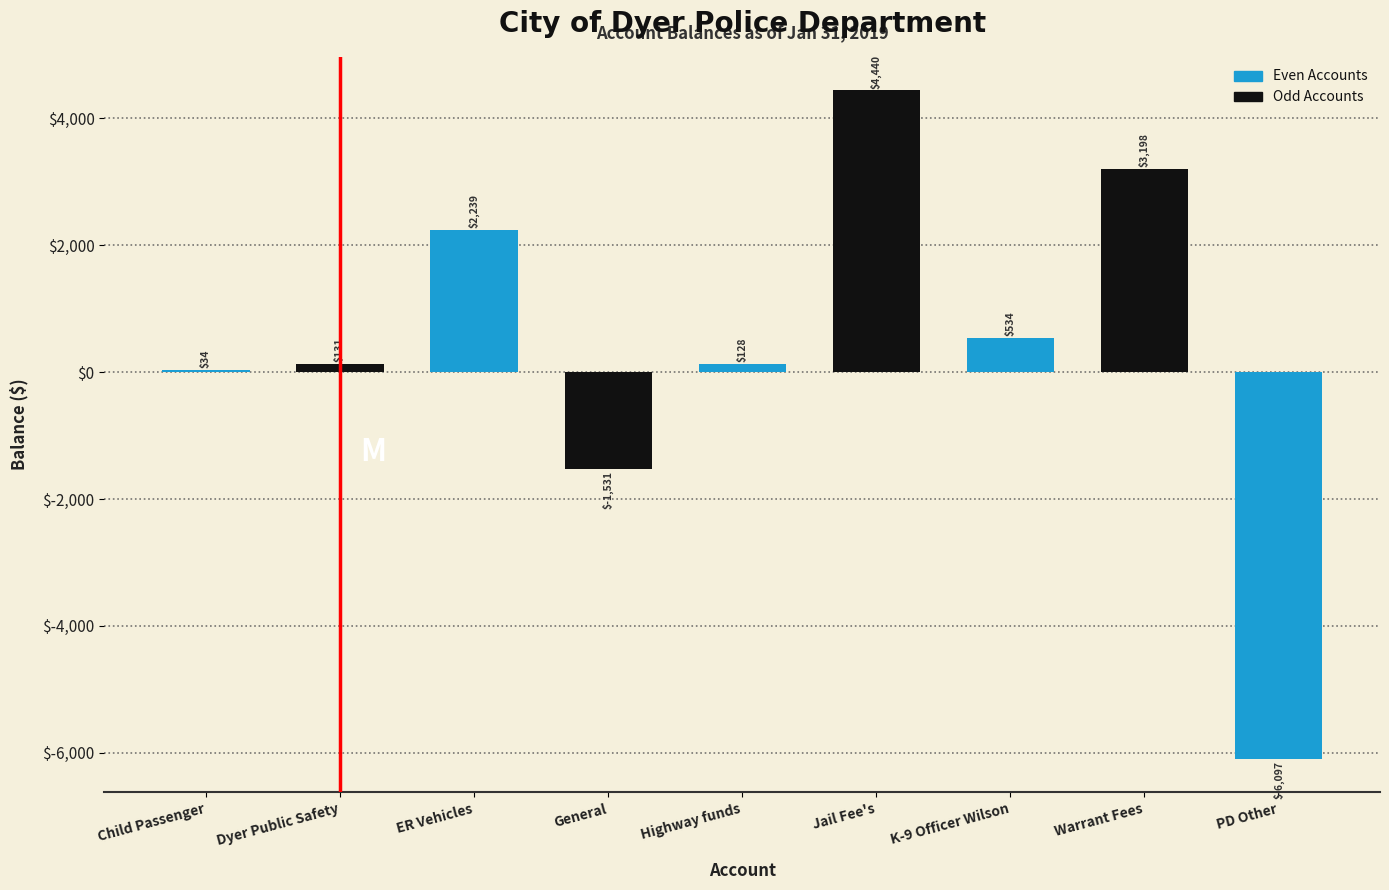

What is the maximum value shown in the chart?

4439.8